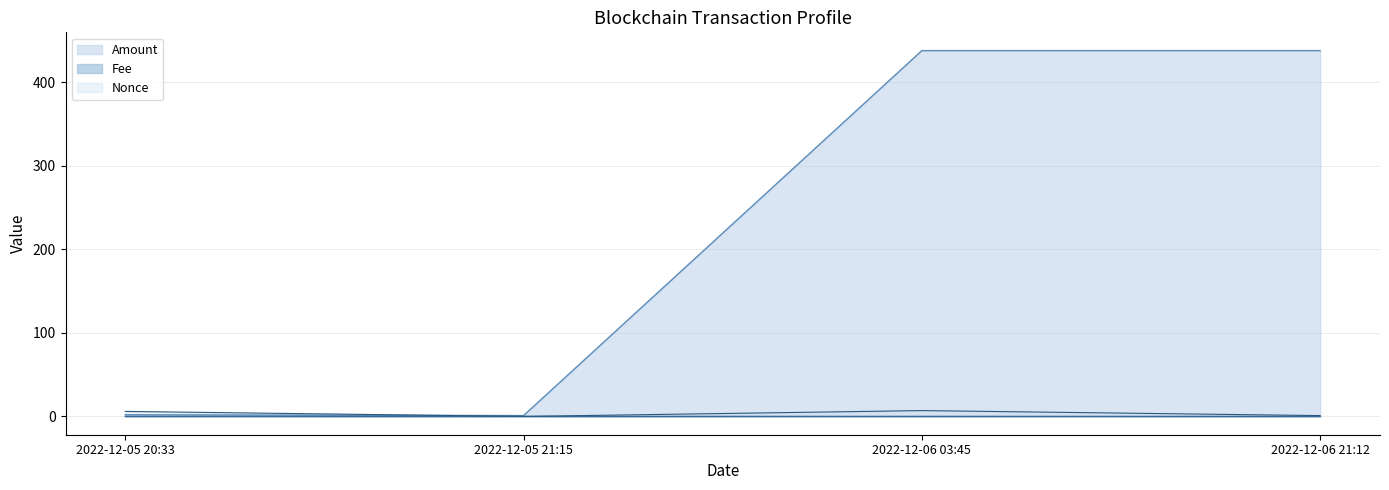

The Amount series shows 2.0 at 2022-12-05 20:33. True or false?

True